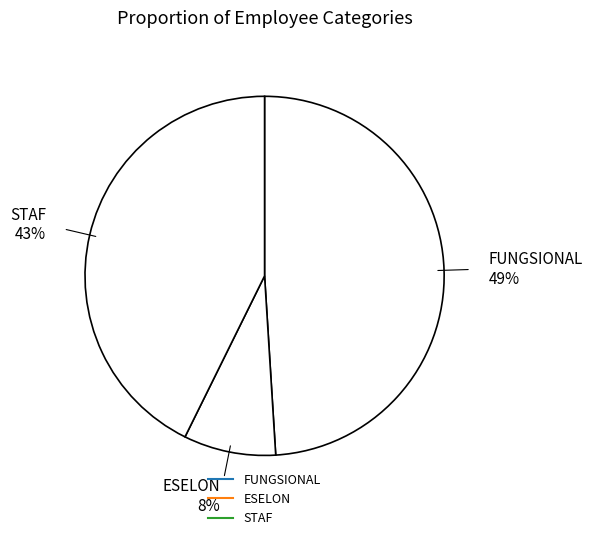

Is the sum of FUNGSIONAL and STAF greater than half?

Yes